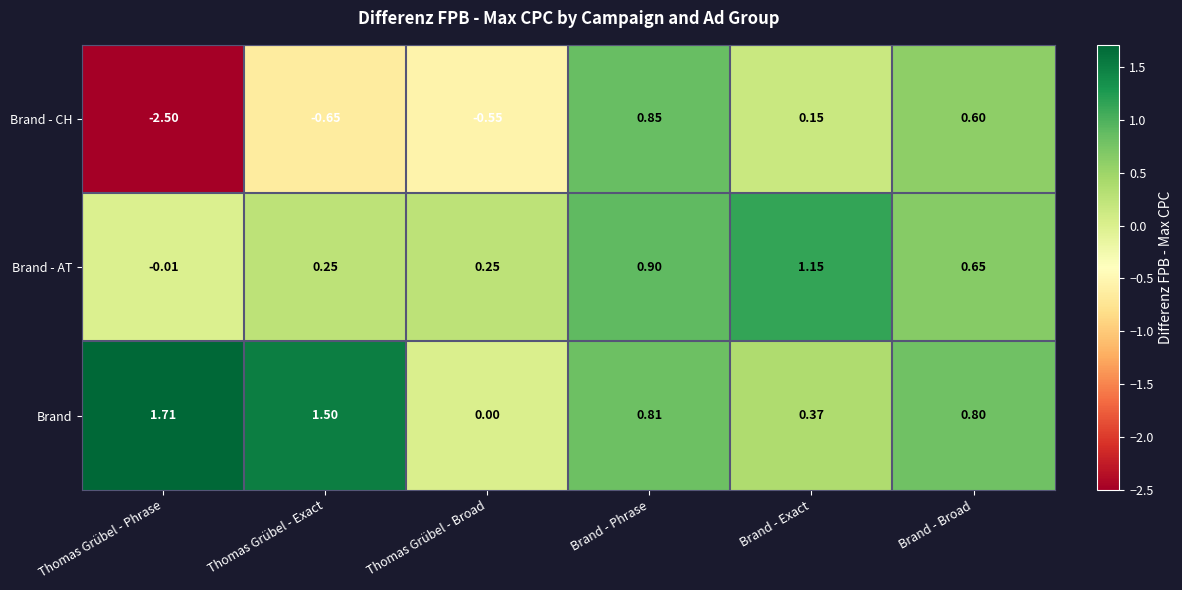

Which series has the largest total across all categories?

Brand